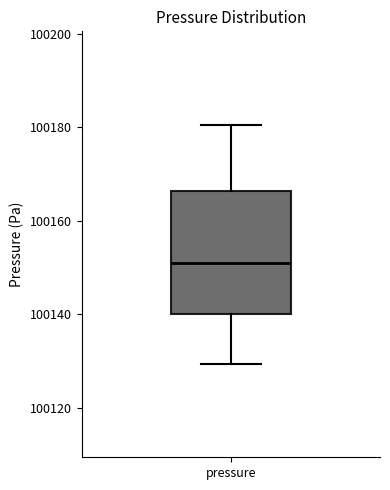

Read this box plot against the y-axis: the position of the median line, the range covered by the box, and the ends of both whiskers. The values are not printed on the chart, so give them approximately, as read against the axis.

median 100152, box 100140 to 100166, whiskers 100130 to 100180